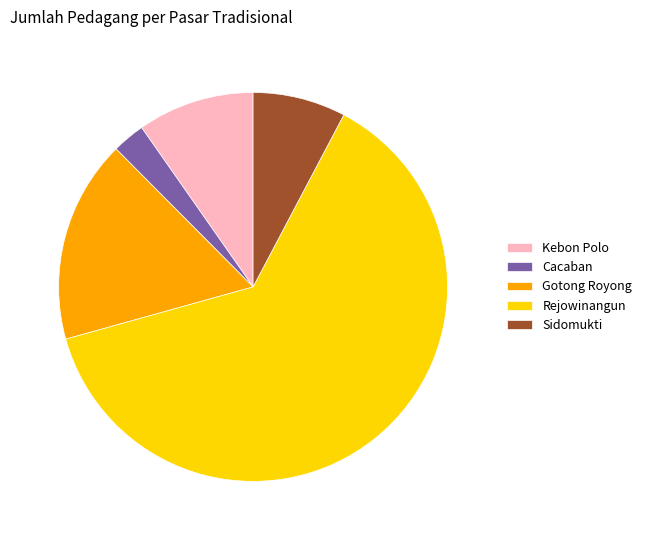

How many slices are in this pie chart?

5